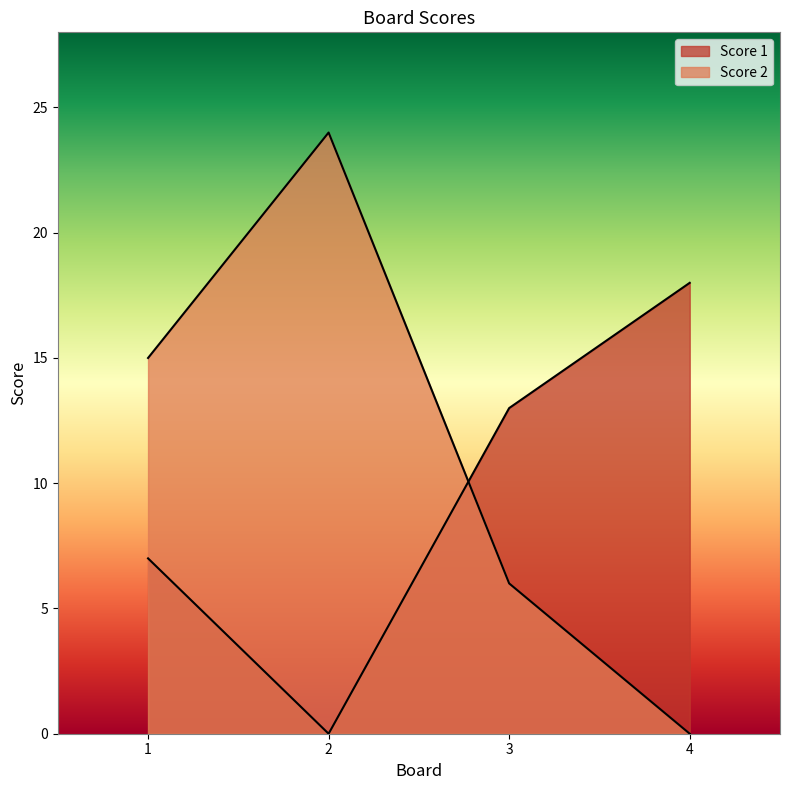

Which series has the largest range (max minus min)?

Score 2